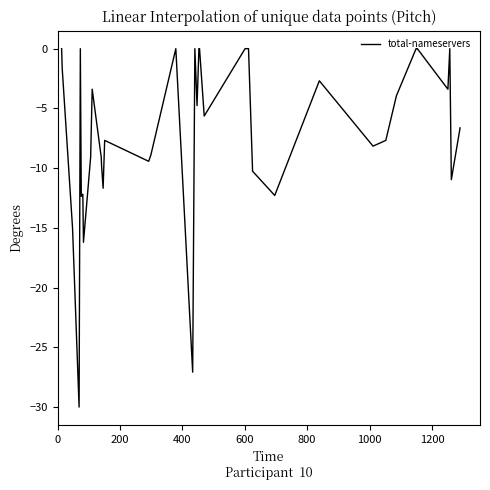

What is the difference between the maximum and minimum values?

30.0